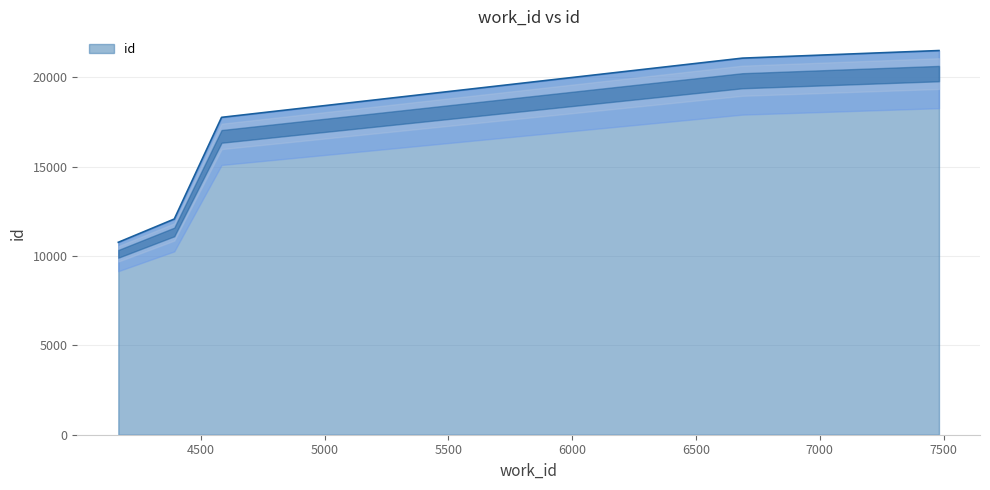

Reading left to right, what are all the values shown in this chart?

10761	12063	17749	21060	21485